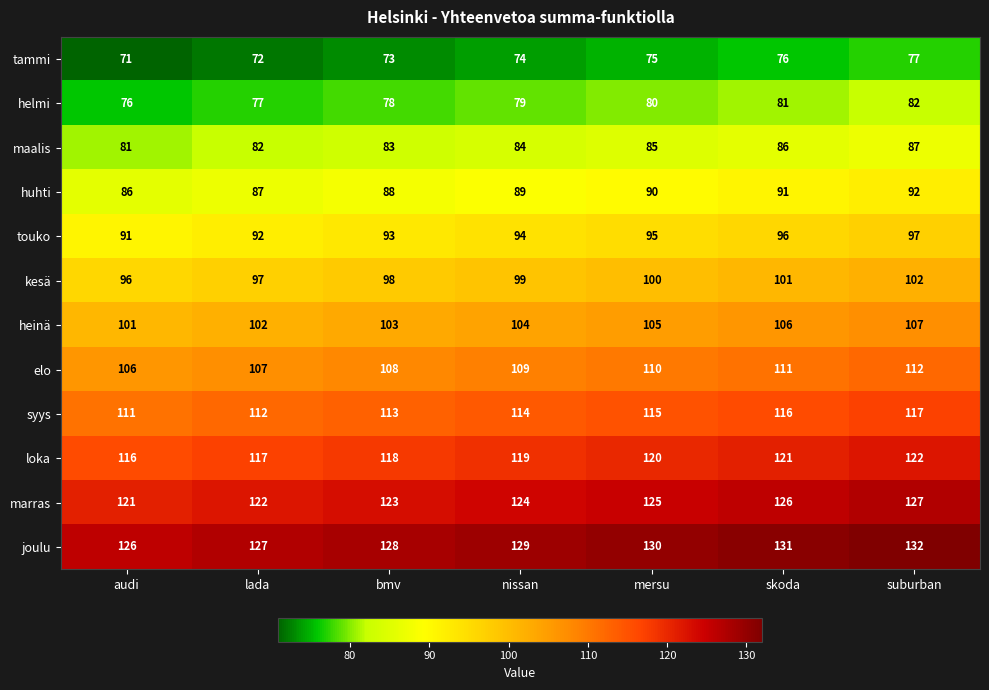

How many data points in helmi are less than 79?

3